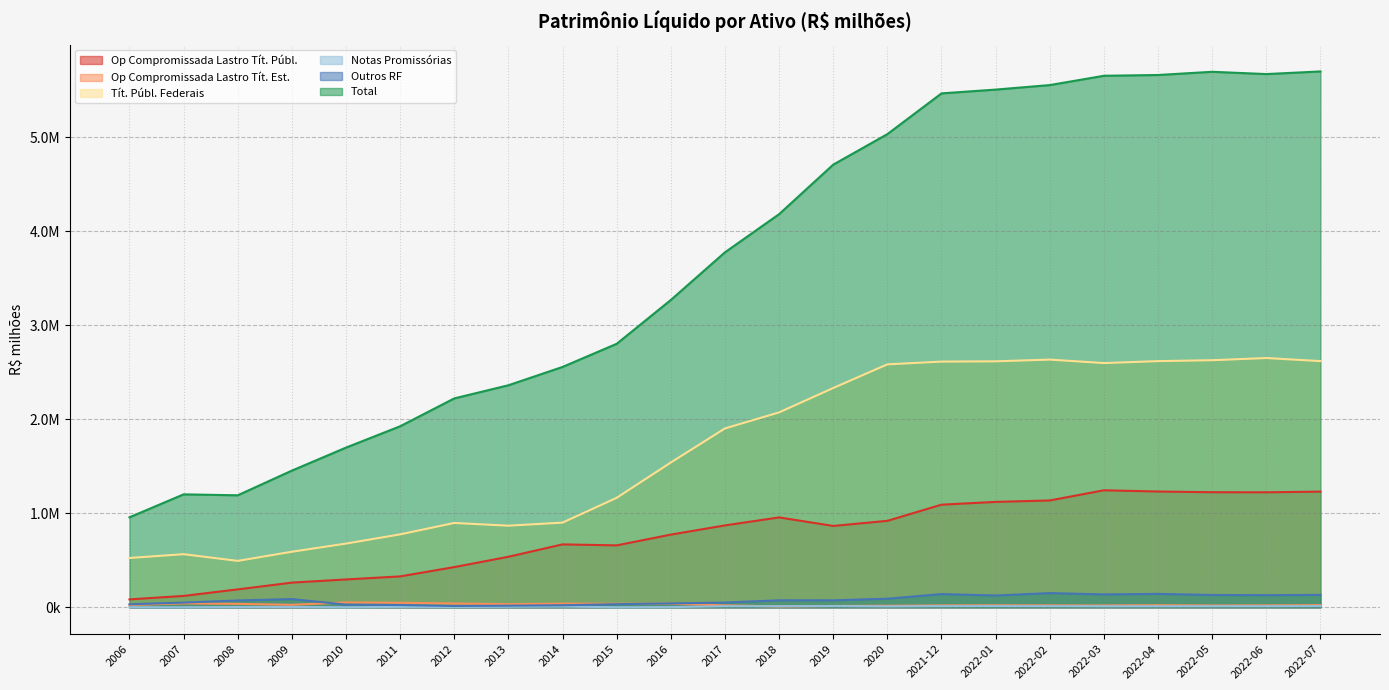

Which has a higher value, 2014 or 2022-04?

2022-04